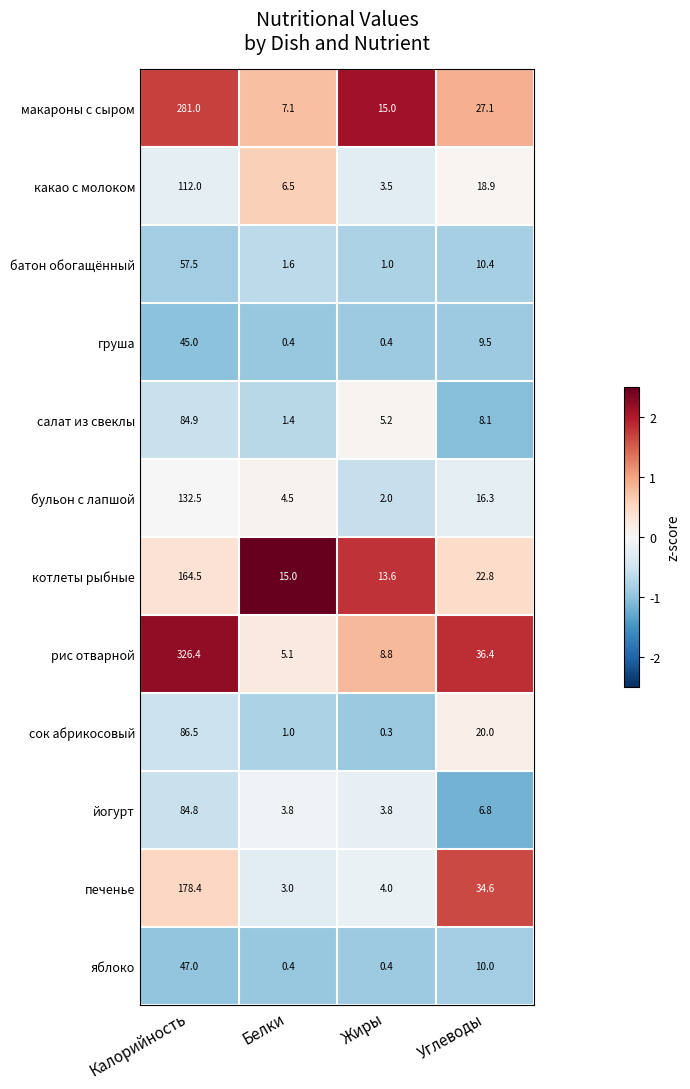

At which category does the chart reach its peak across all series?

Калорийность